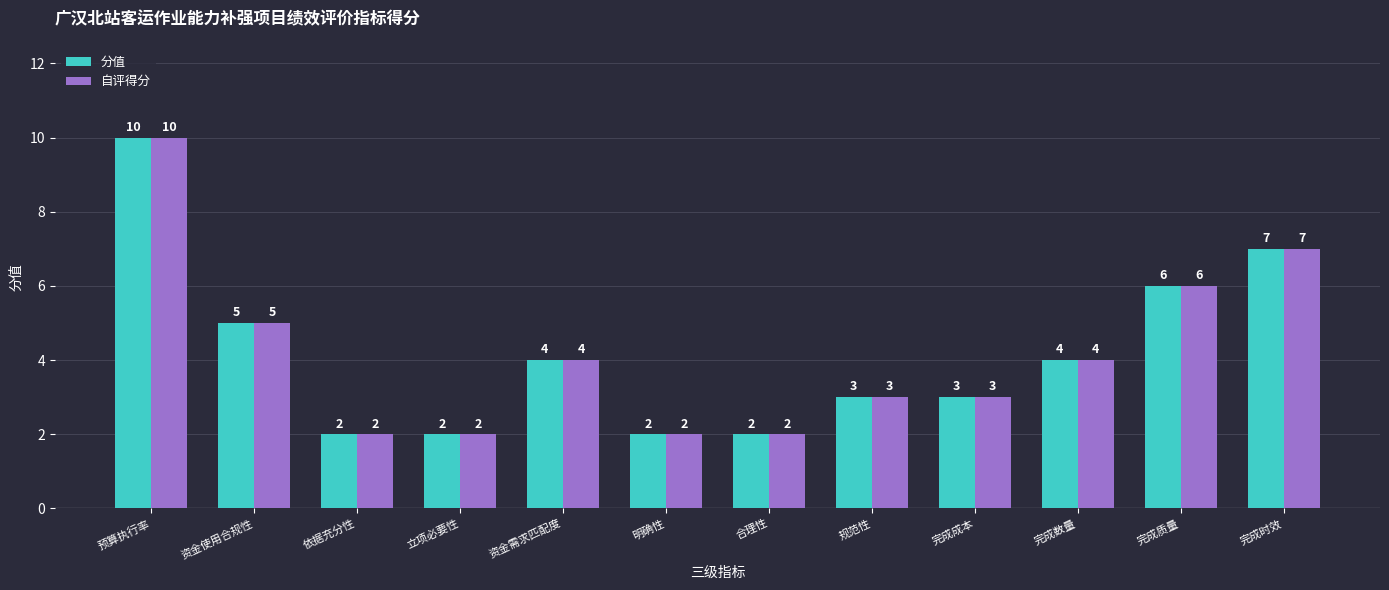

How many bars are there in total?

24